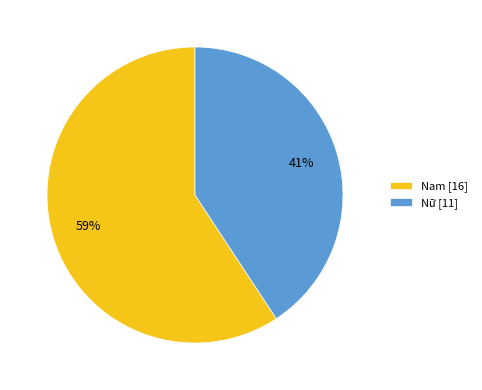

To the nearest percent, what percentage of the pie is Nữ?

41%